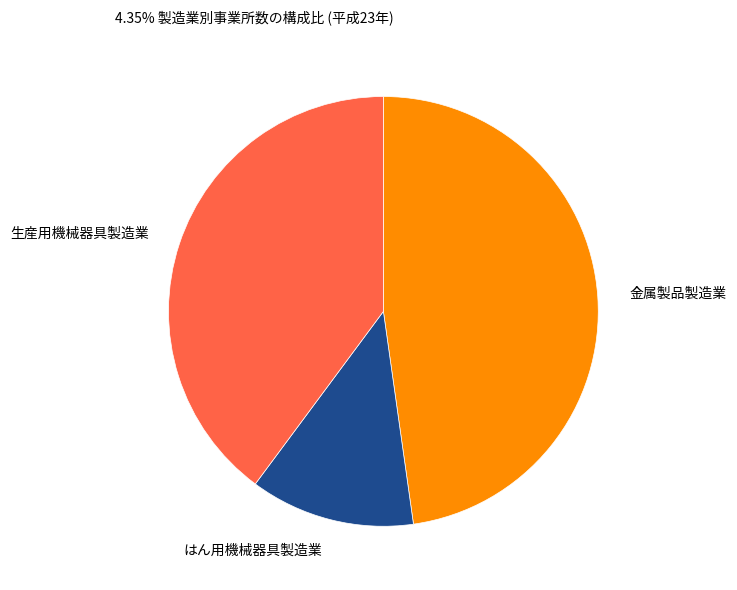

How many slices are in this pie chart?

3